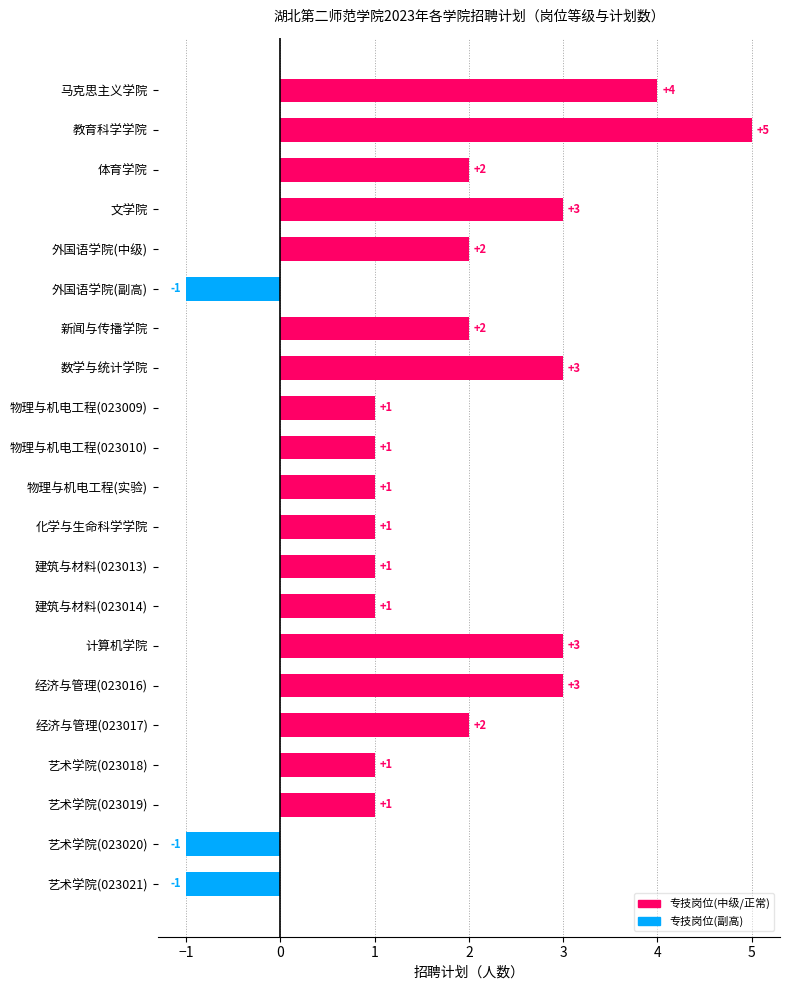

What is the label of the 15th bar from the top?

计算机学院